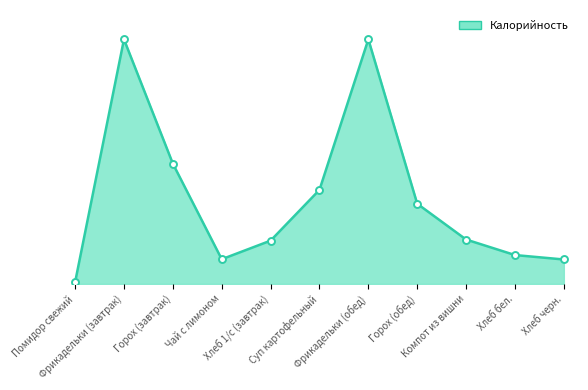

At which label is the value closest to 199?

Горох (завтрак)